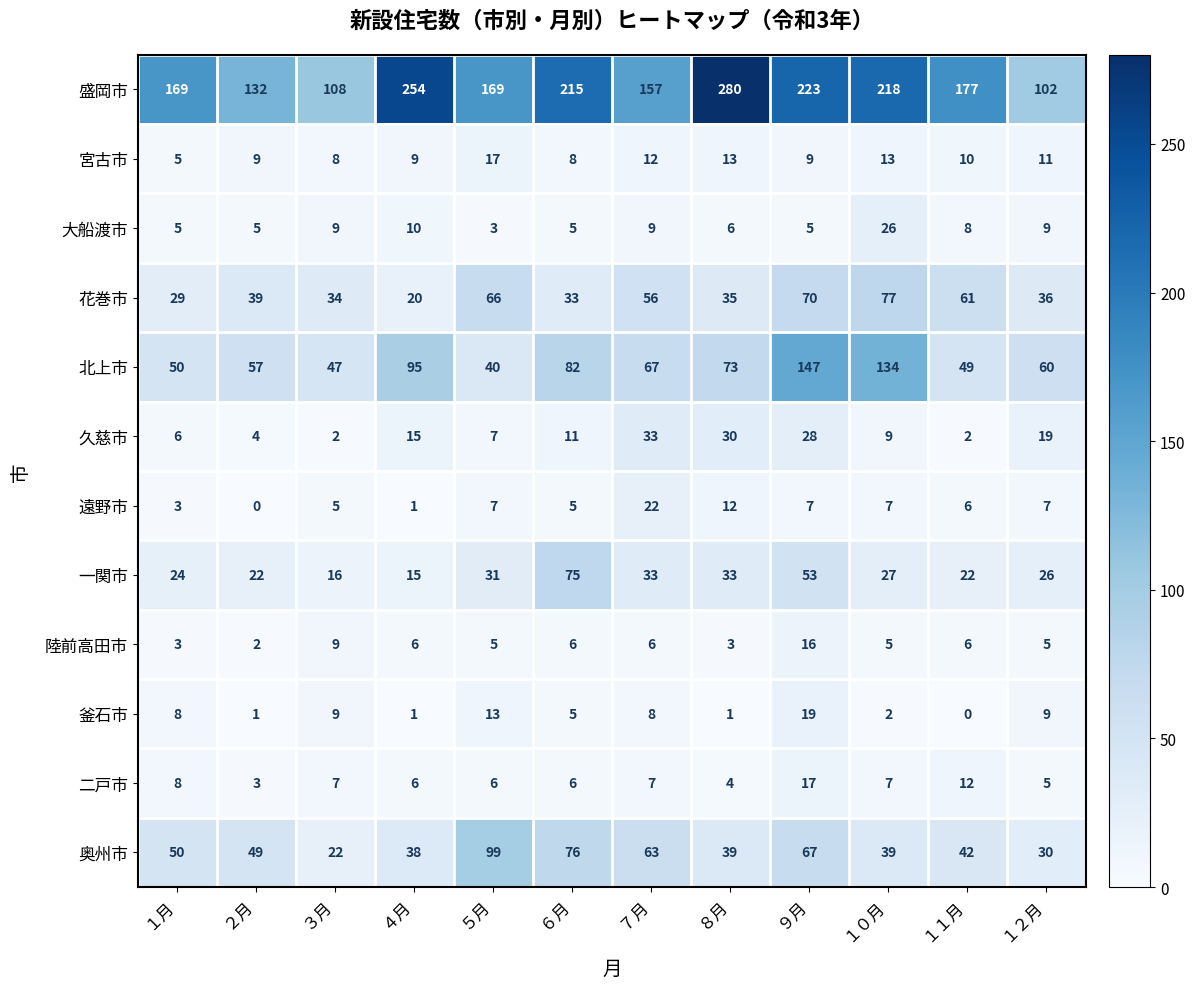

Between ５月 and ７月, which series saw the biggest shift?

奥州市